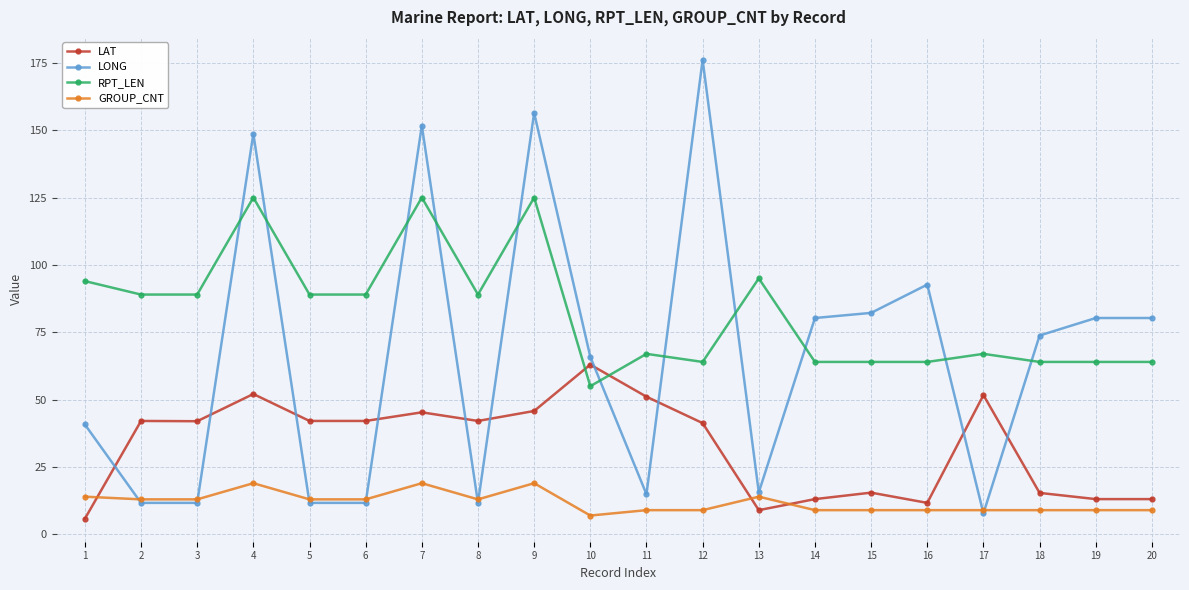

How many series are shown in this chart?

4